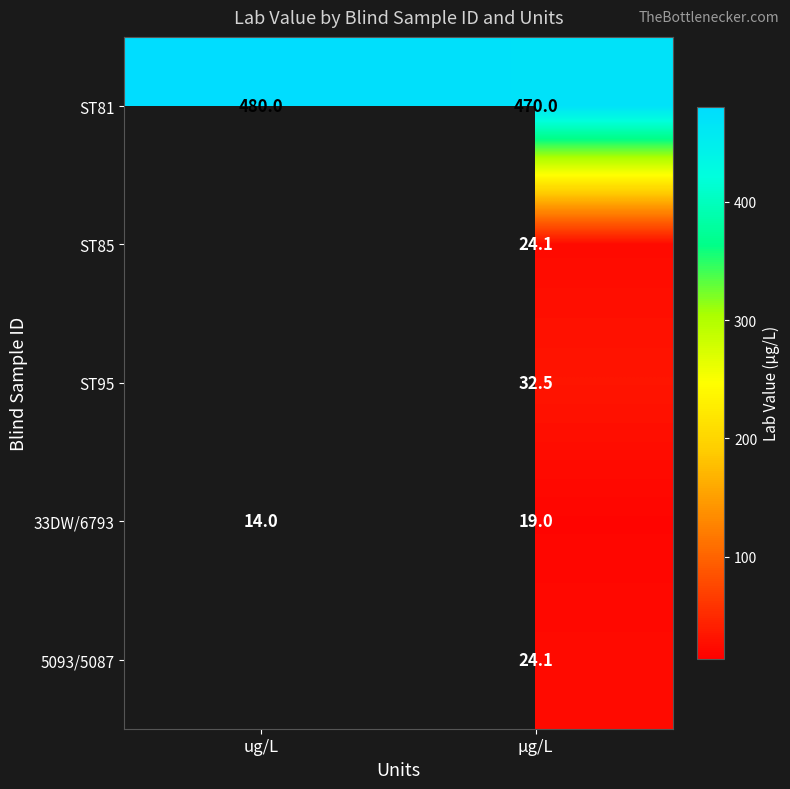

What is the sum of the 33DW/6793 values at ug/L and µg/L?

33.0